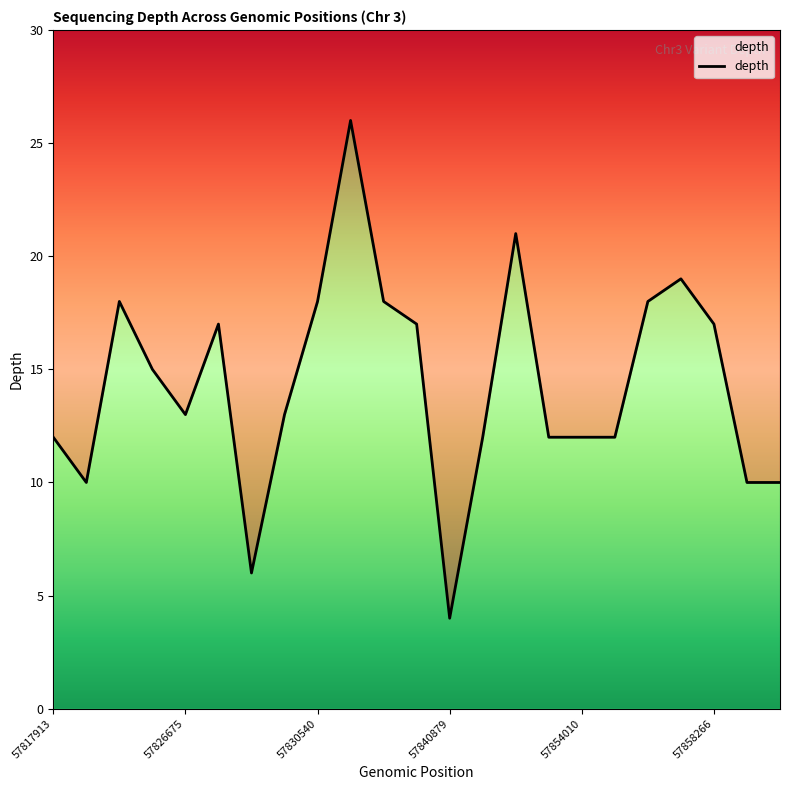

Which label corresponds to the smallest value in the chart?

57840879